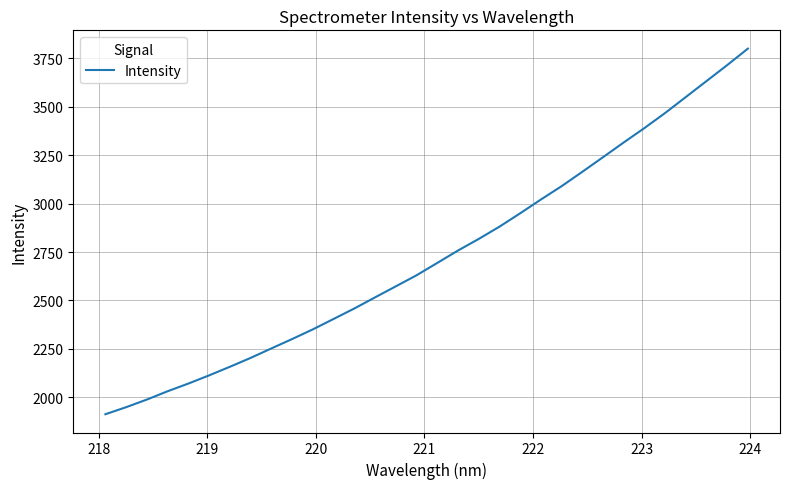

What is the greatest value displayed?

3800.9